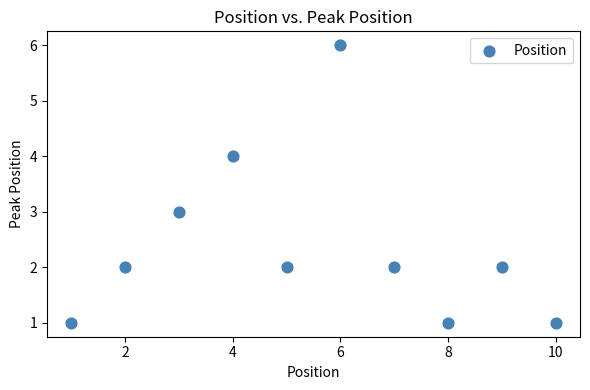

What is the range of X values (max minus min)?

9